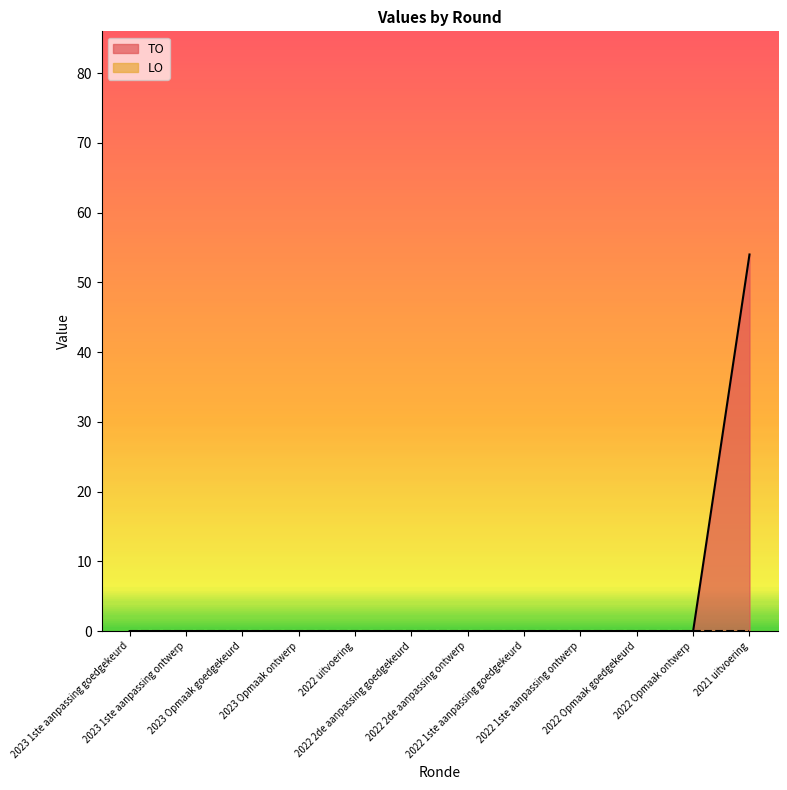

Which label corresponds to the largest value in the chart?

2021 uitvoering